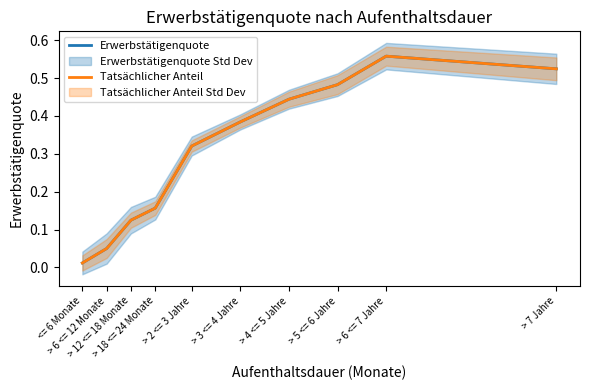

What is the sum of all Tatsächlicher Anteil values?

3.1